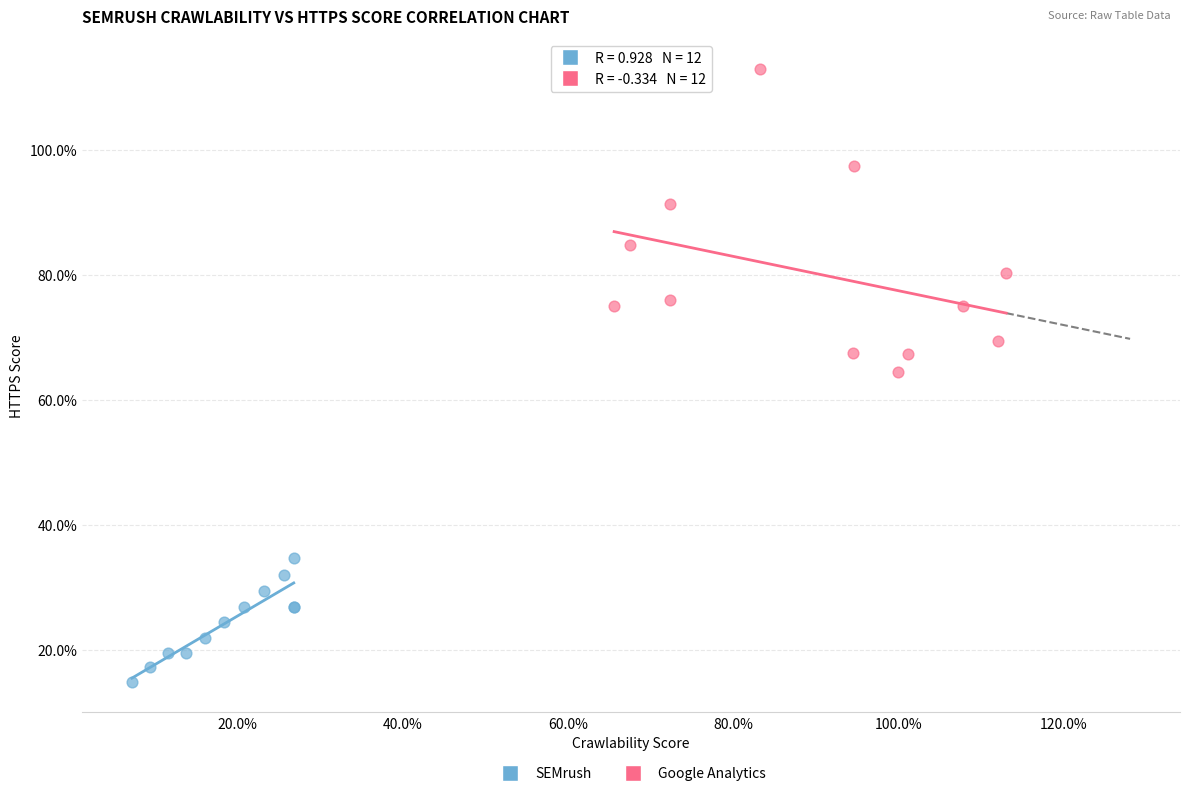

What are all the series names shown in the legend?

SEMrush, Google Analytics